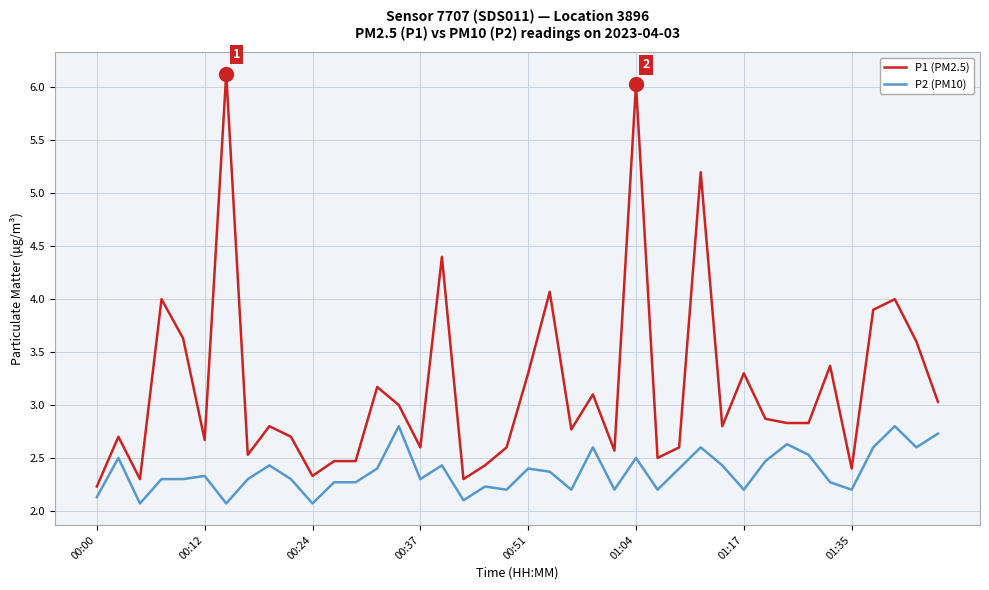

True or false: P2 (PM10) and P1 (PM2.5) cross at least once.

False